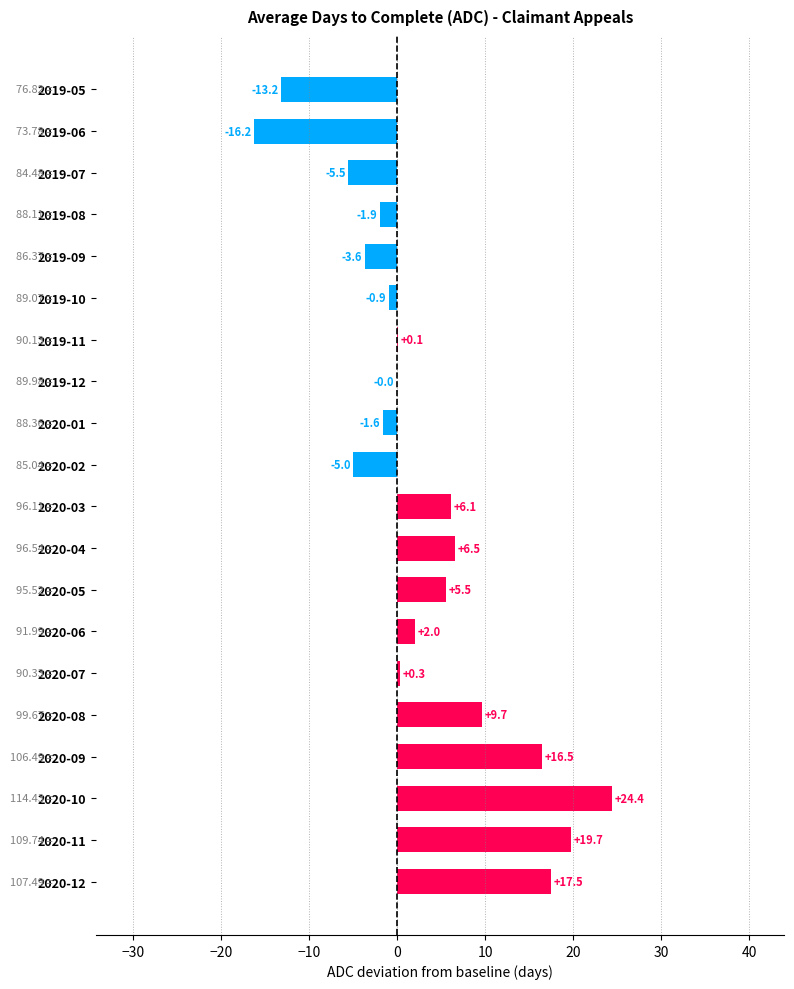

Between 2020-04 and 2019-07, which is larger?

2020-04